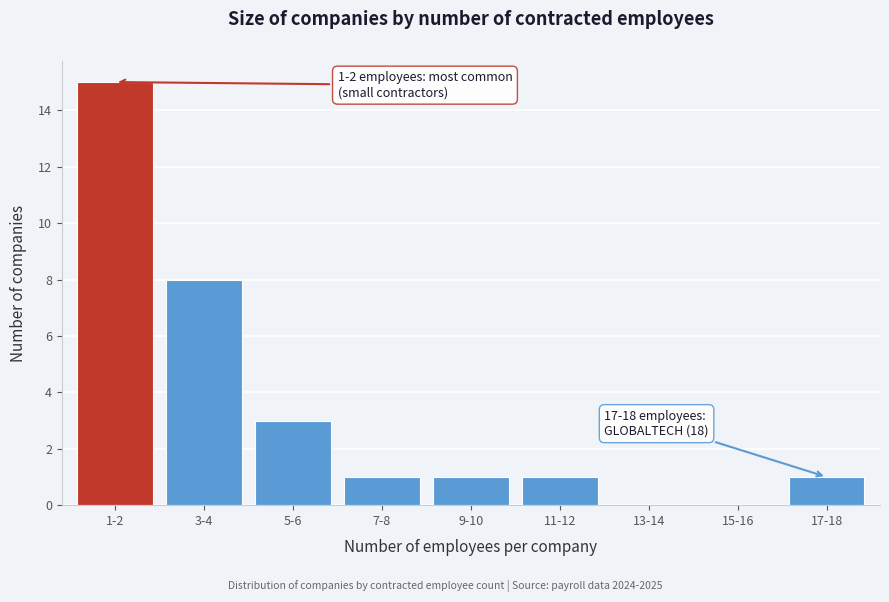

Reading left to right, list all the values displayed in this chart.

1-2=15	3-4=8	5-6=3	7-8=1	9-10=1	11-12=1	13-14=0	15-16=0	17-18=1